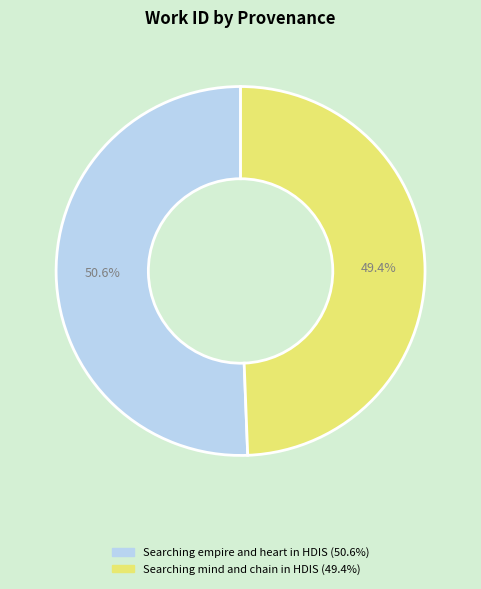

Does Searching mind and chain in HDIS represent more than half of the total?

No